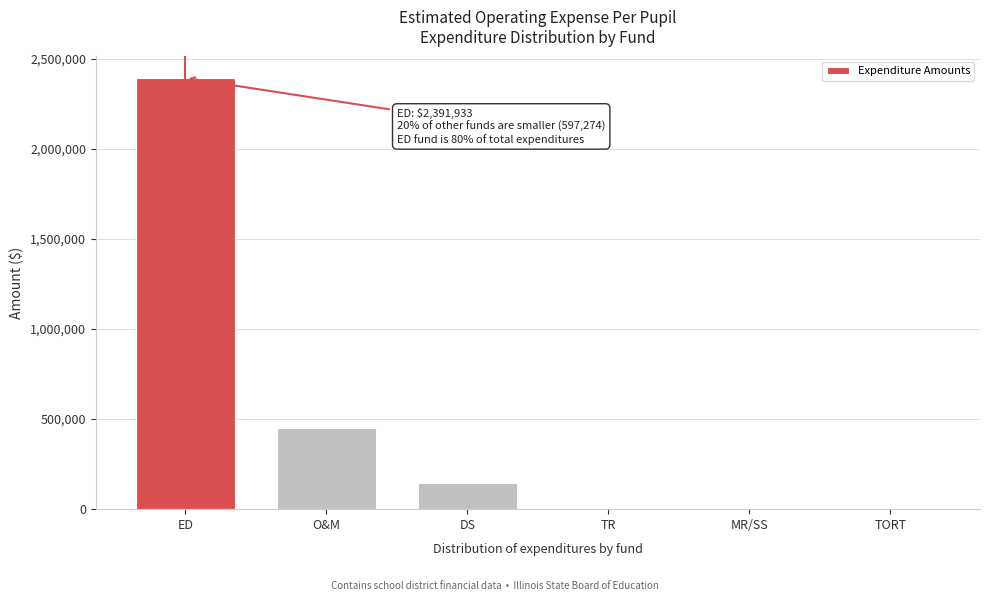

Reading right to left, what are all the values shown in this chart?

TORT=0	MR/SS=0	TR=0	DS=147567	O&M=449707	ED=2391933